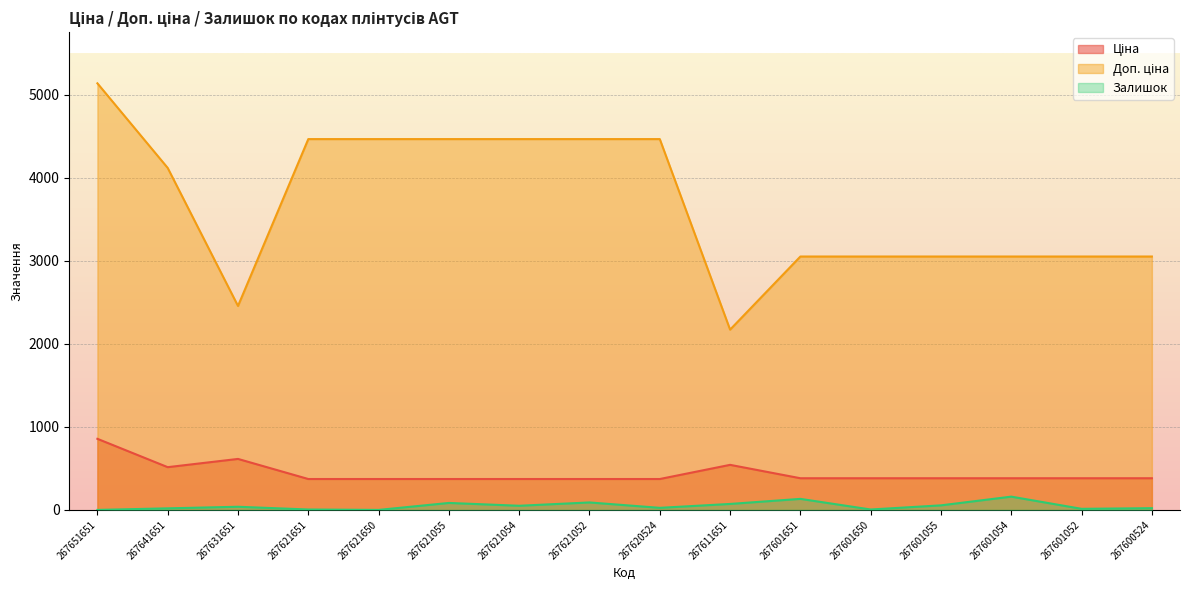

True or false: Ціна and Залишок intersect in this chart.

False